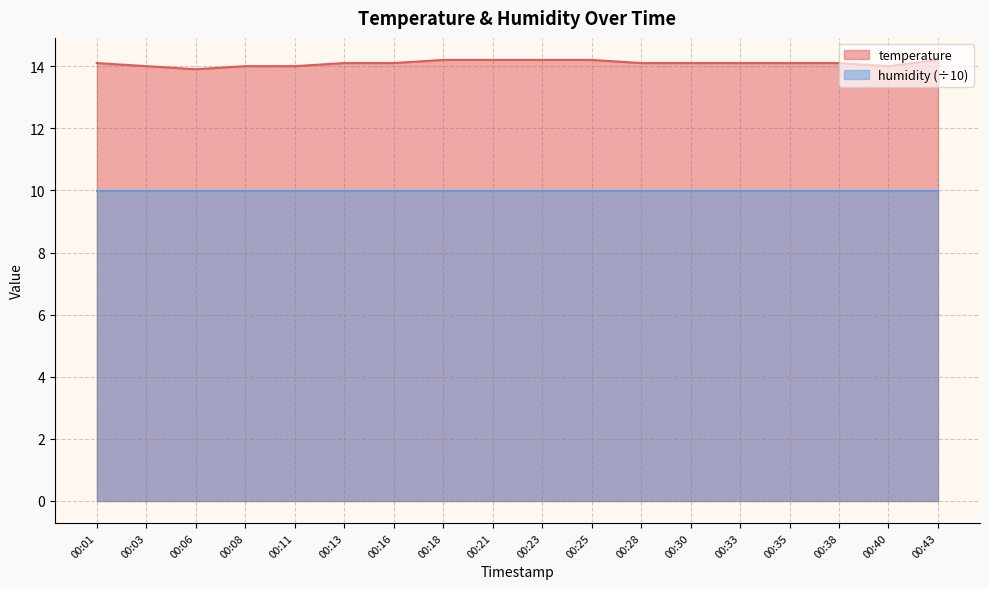

True or false: the data has more than 0 interior local peaks.

False